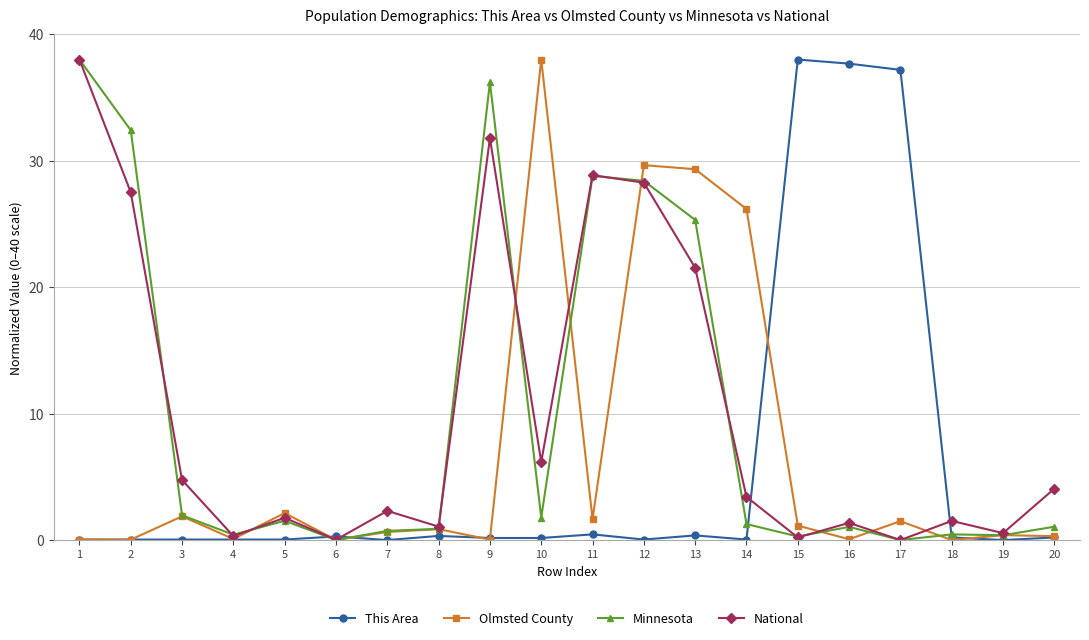

Is the value of National at 8 greater than the value of Olmsted County at 18?

Yes